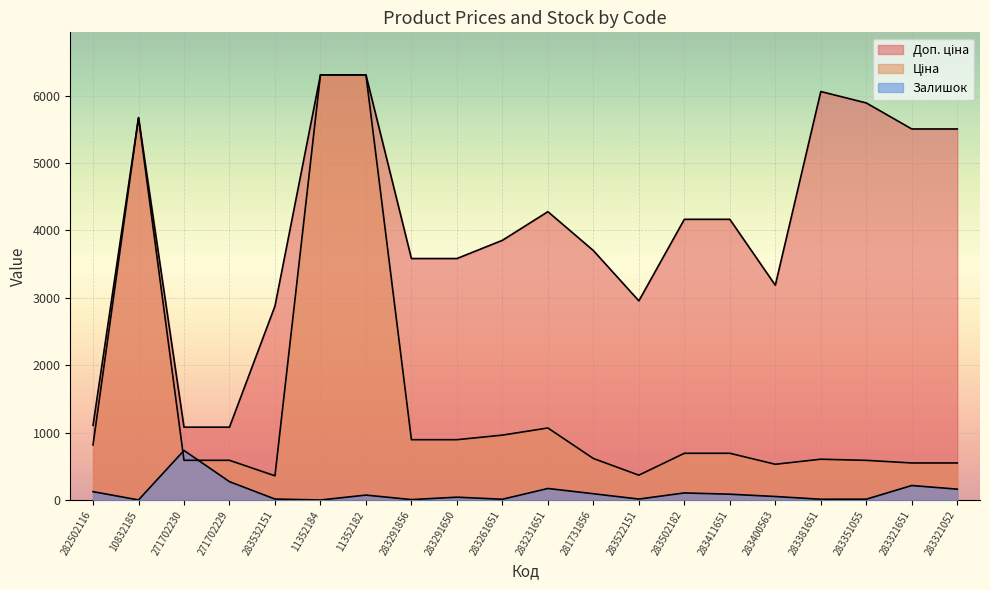

True or false: Доп. ціна and Залишок intersect in this chart.

False